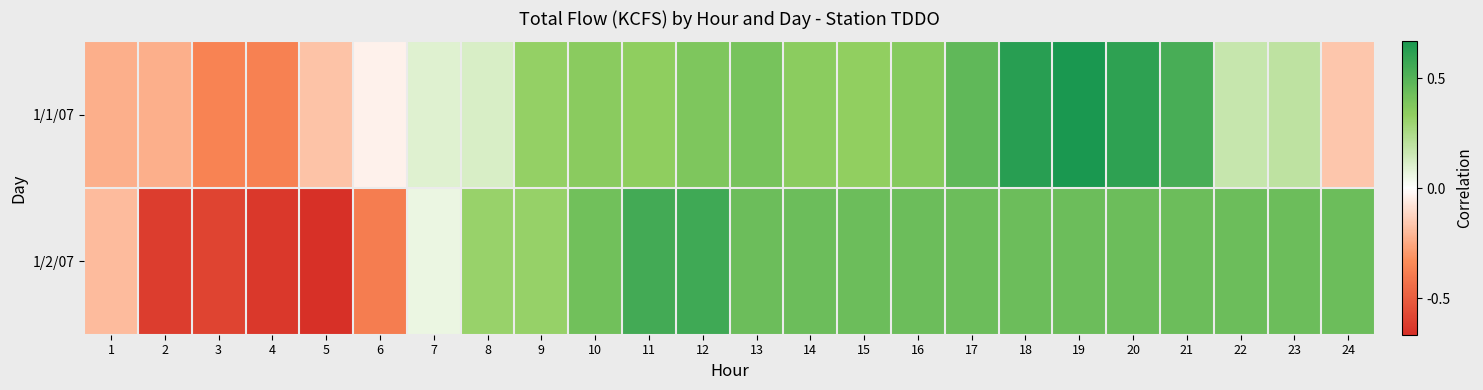

Which series has the largest range (max minus min)?

1/2/07